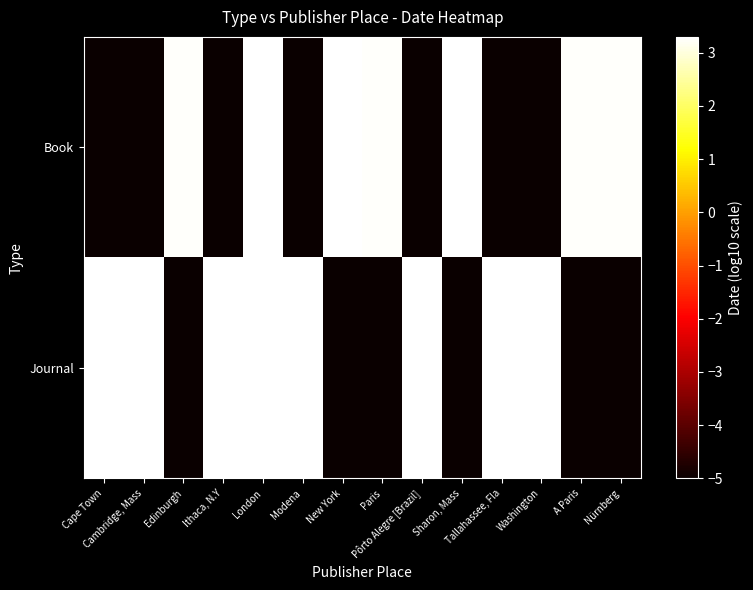

Reading left to right, extract all data points from this chart.

Book: Cape Town=-5.0	Cambridge, Mass=-5.0	Edinburgh=3.3	Ithaca, N.Y=-5.0	London=3.3	Modena=-5.0	New York=3.3	Paris=3.3	Pôrto Alegre [Brazil]=-5.0	Sharon, Mass=3.3	Tallahassee, Fla=-5.0	Washington=-5.0	A Paris=3.3	Nürnberg=3.2
Journal: Cape Town=3.3	Cambridge, Mass=3.3	Edinburgh=-5.0	Ithaca, N.Y=3.3	London=3.3	Modena=3.3	New York=-5.0	Paris=-5.0	Pôrto Alegre [Brazil]=3.3	Sharon, Mass=-5.0	Tallahassee, Fla=3.3	Washington=3.3	A Paris=-5.0	Nürnberg=-5.0